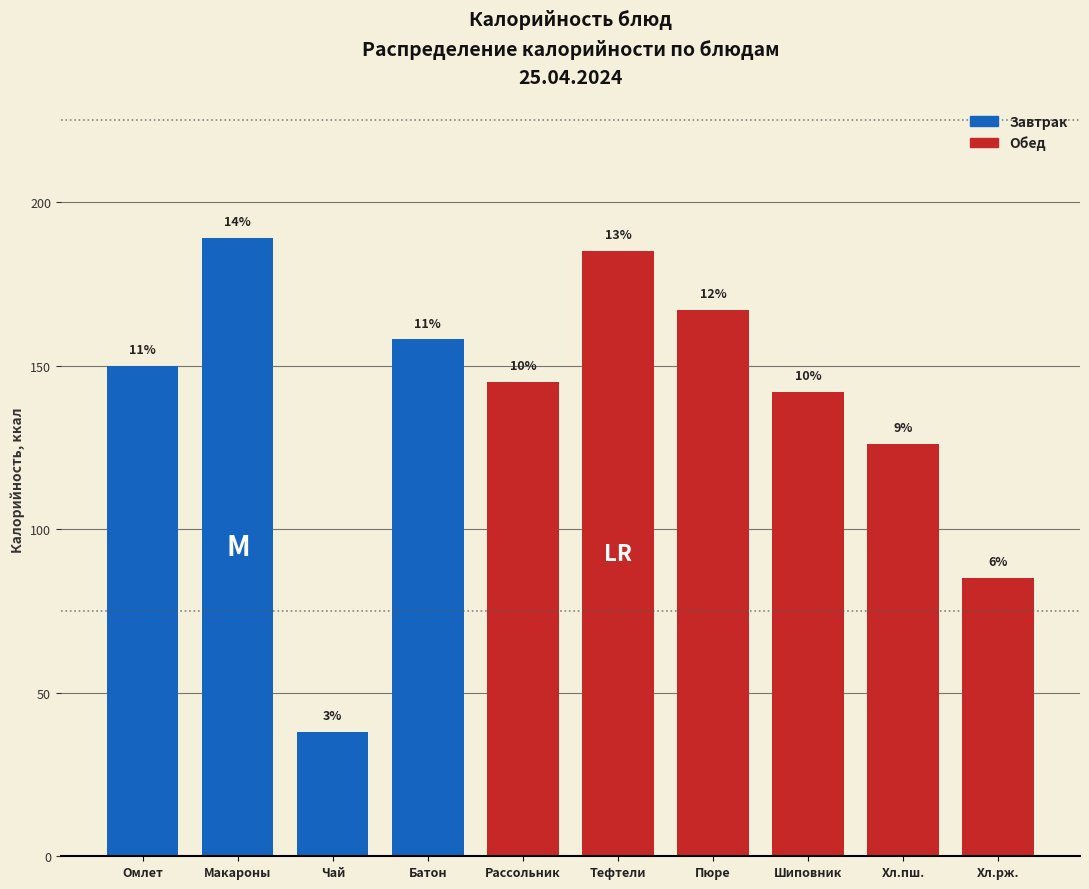

Are the bars horizontal?

No